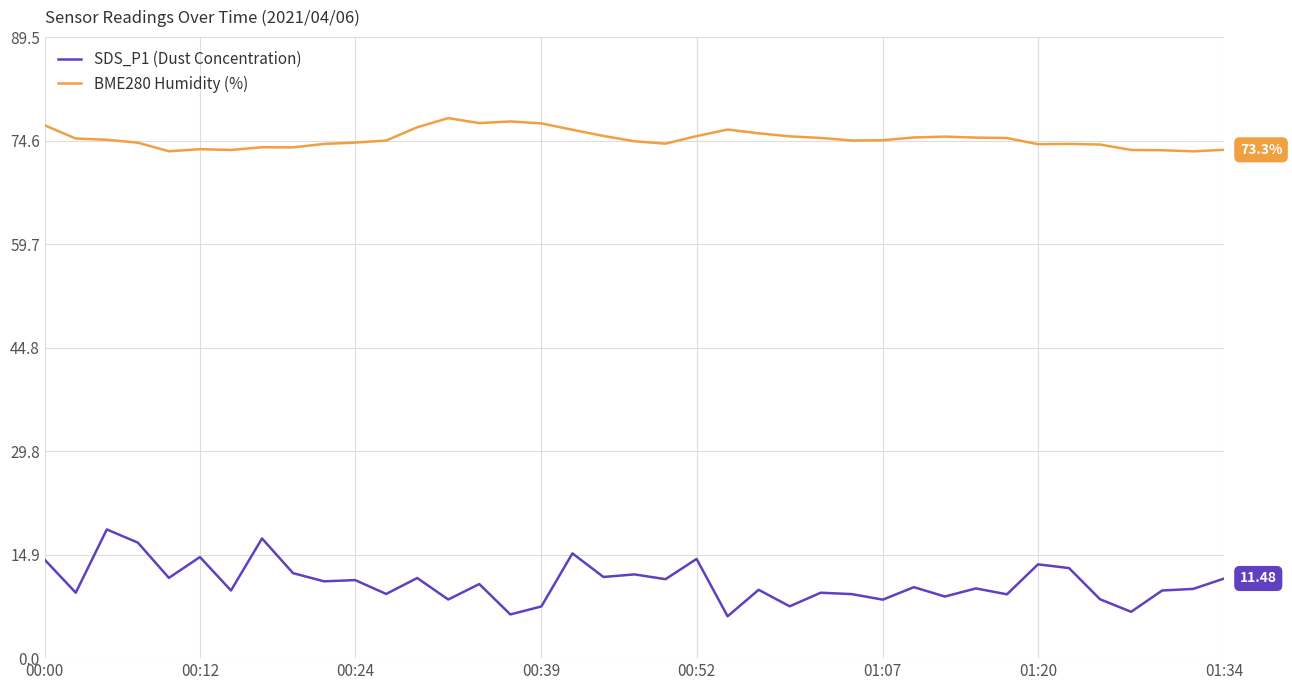

Rank the series by their average value, from lowest to highest.

SDS_P1 (Dust Concentration), BME280 Humidity (%)